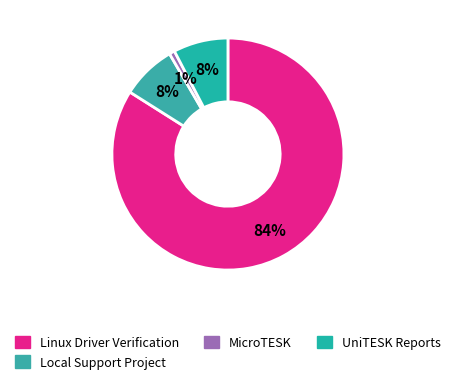

How many slices are in this pie chart?

4